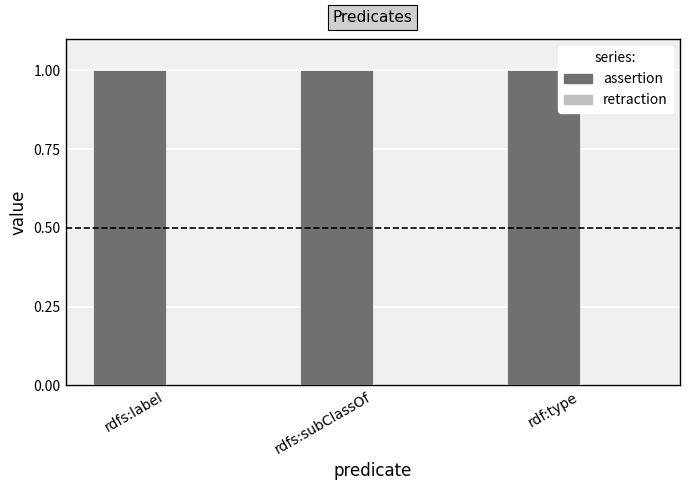

Reading left to right, what are all the values shown in this chart?

assertion: 1	1	1
retraction: 0	0	0